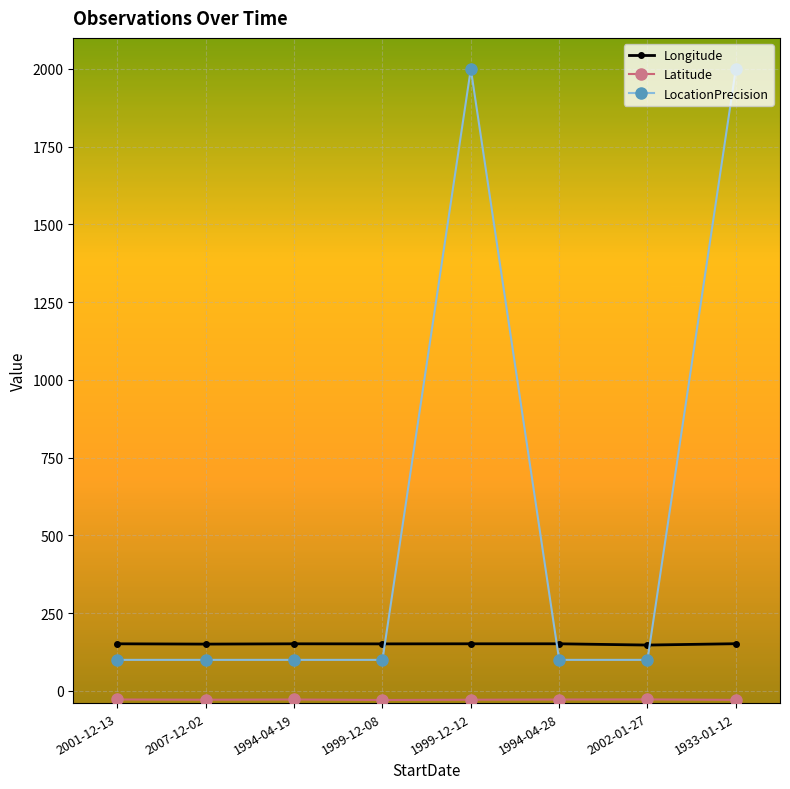

Which series ends up on top after the final intersection of LocationPrecision and Longitude?

LocationPrecision